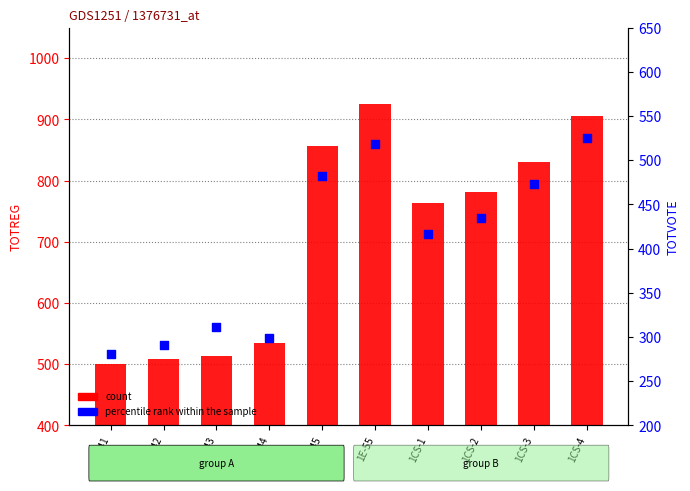

Which series has the largest total across all categories?

count